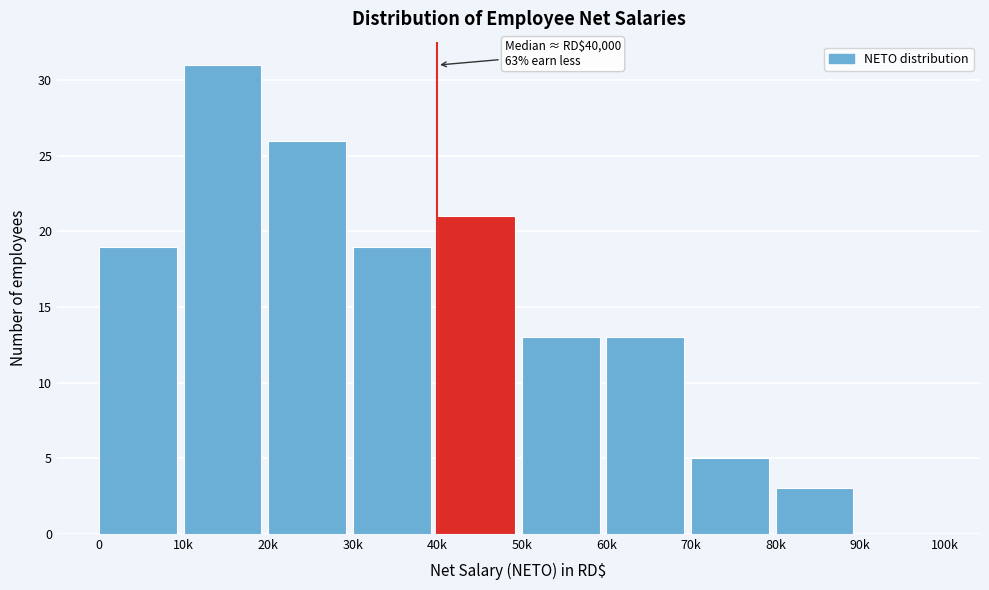

Reading left to right, list all the values displayed in this chart.

0=19	10k=31	20k=26	30k=19	40k=21	50k=13	60k=13	70k=5	80k=3	90k=0